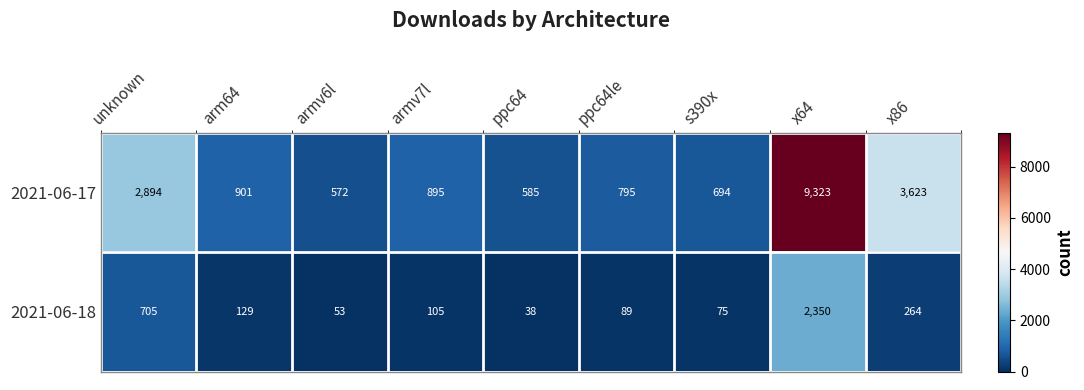

At which category does the chart reach its peak across all series?

x64